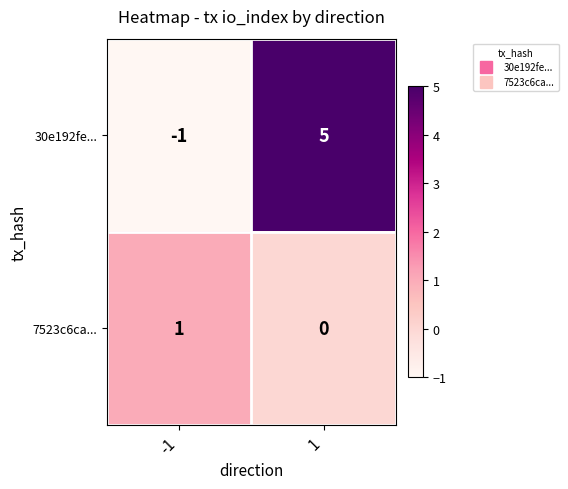

At how many categories does at least one series exceed 3?

1